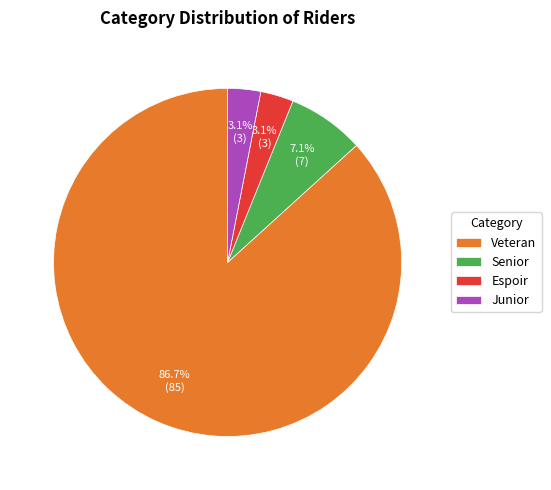

Which has a higher value, Junior or Senior?

Senior